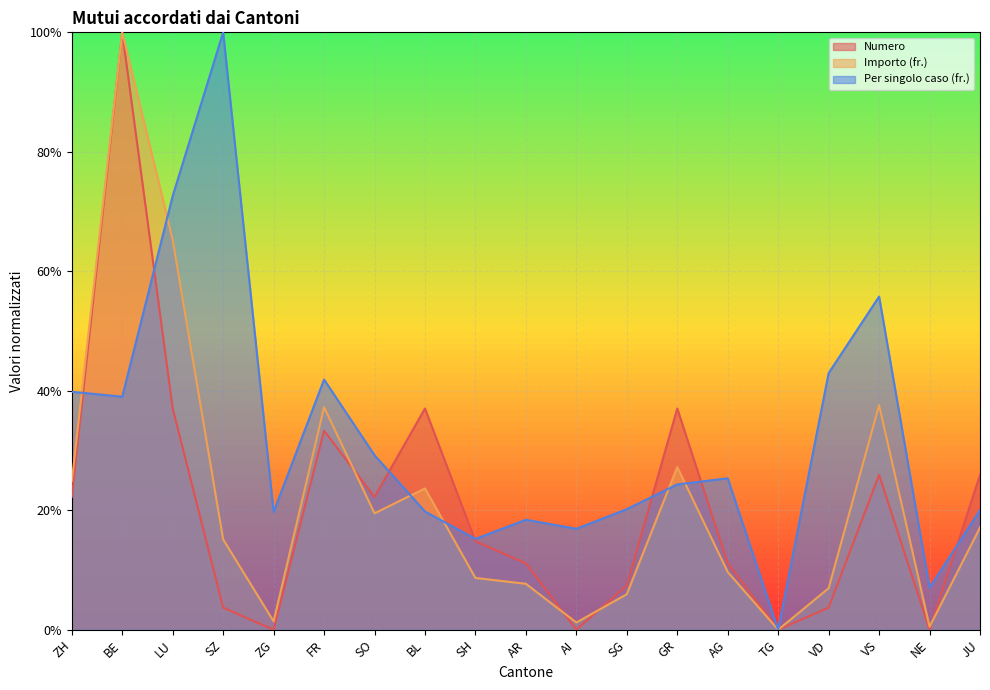

Rank the series by their maximum value, from lowest to highest.

Numero, Importo (fr.), Per singolo caso (fr.)